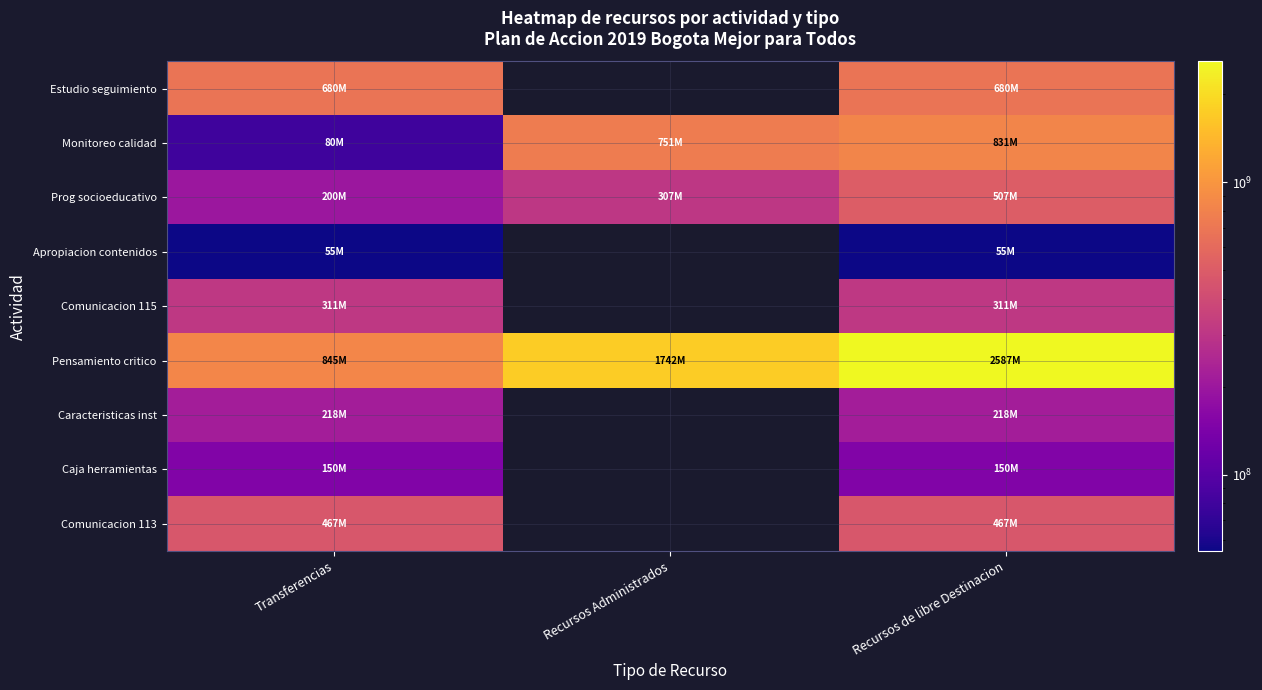

At which label does Prog socioeducativo first exceed 307192928?

Recursos de libre Destinacion